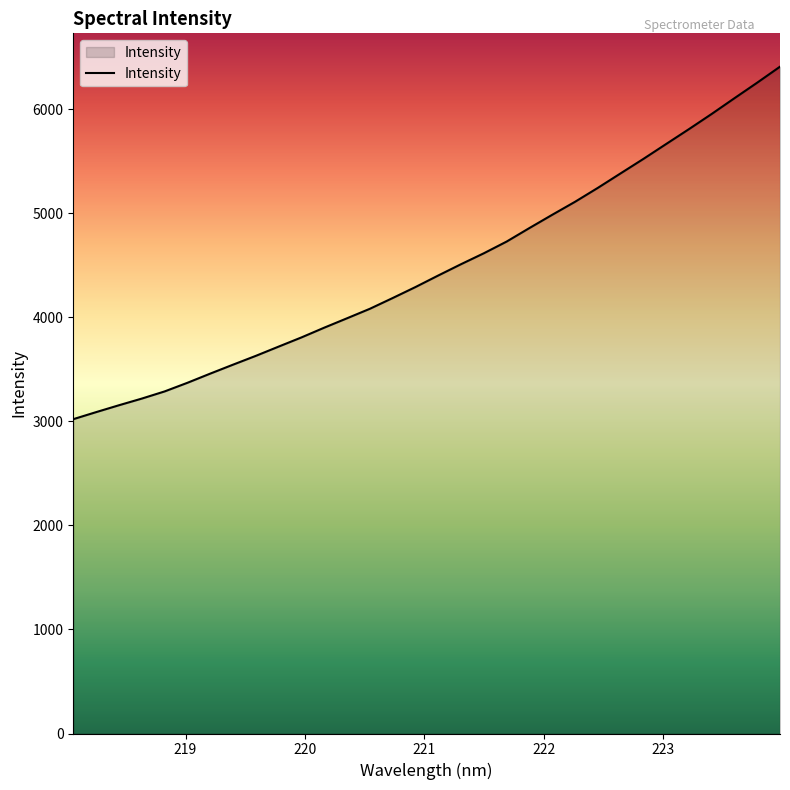

What is the maximum value shown in the chart?

6410.8